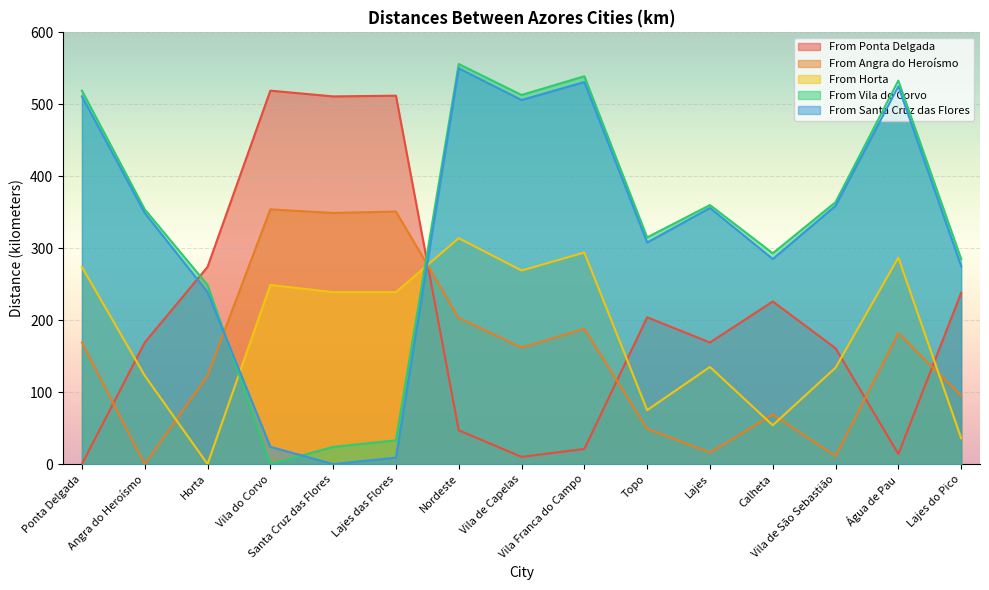

What is the average value of the From Ponta Delgada series?

205